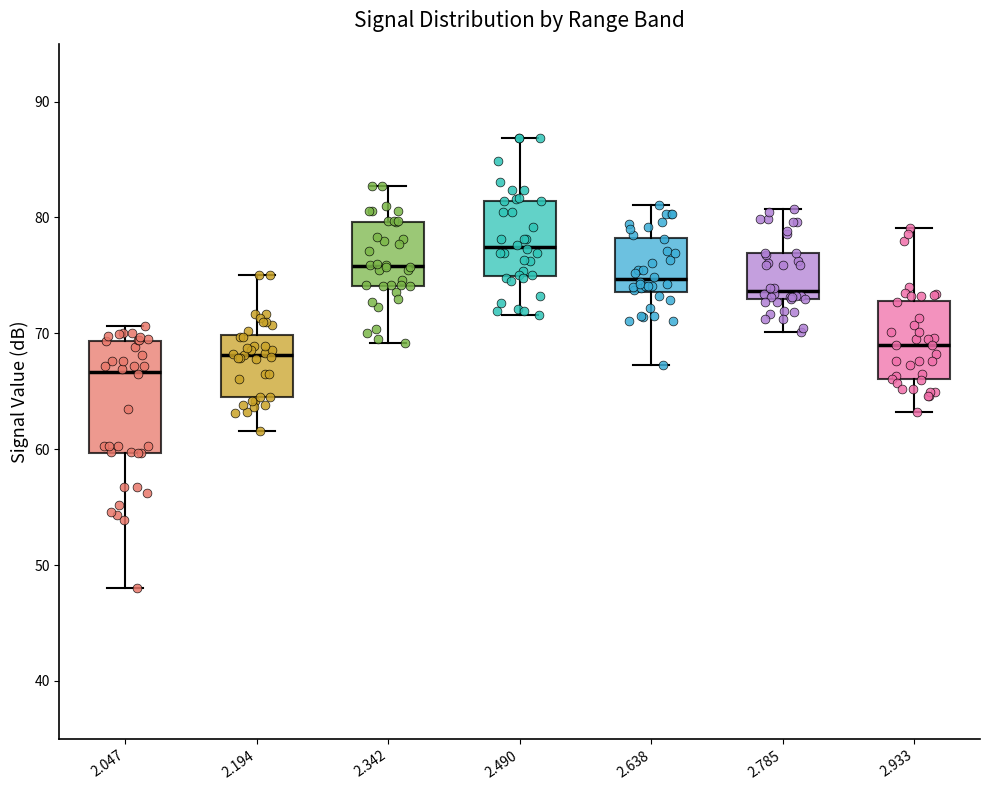

Where is the upper edge of the box at x = 2.194 on the y-axis? The values are not printed on the chart, so give them approximately, as read against the axis.

70